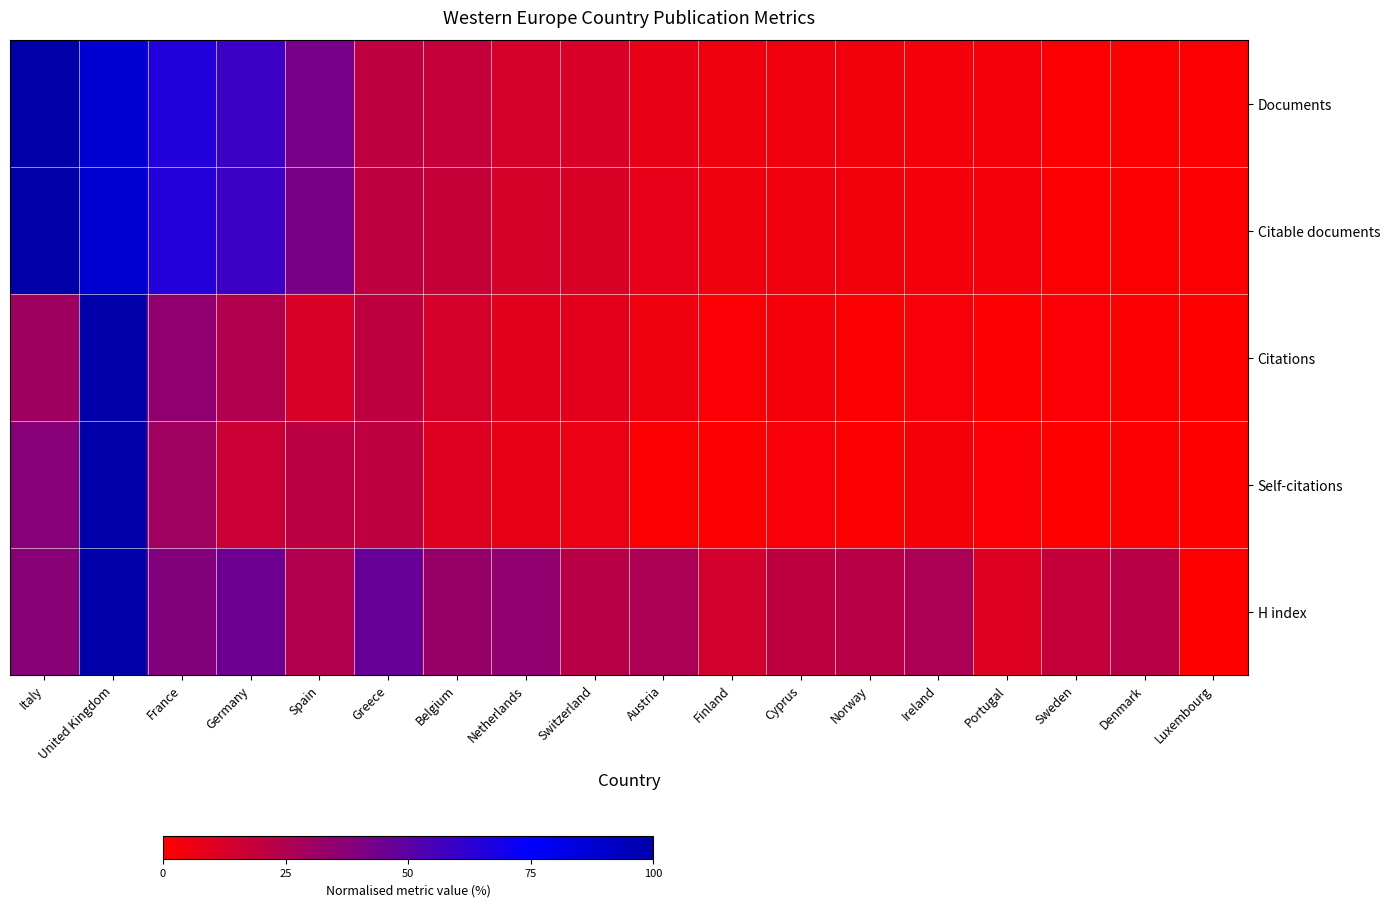

Rank the series at Sweden from lowest to highest value.

Self-citations, Documents, Citable documents, Citations, H index